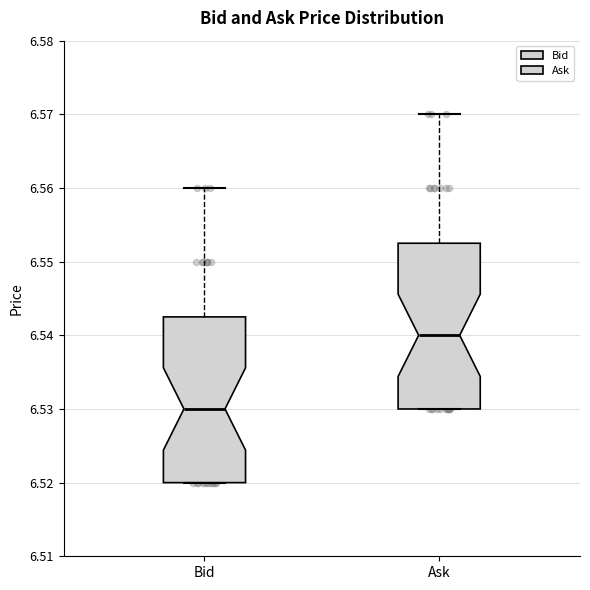

Which box's median line is the highest?

Ask